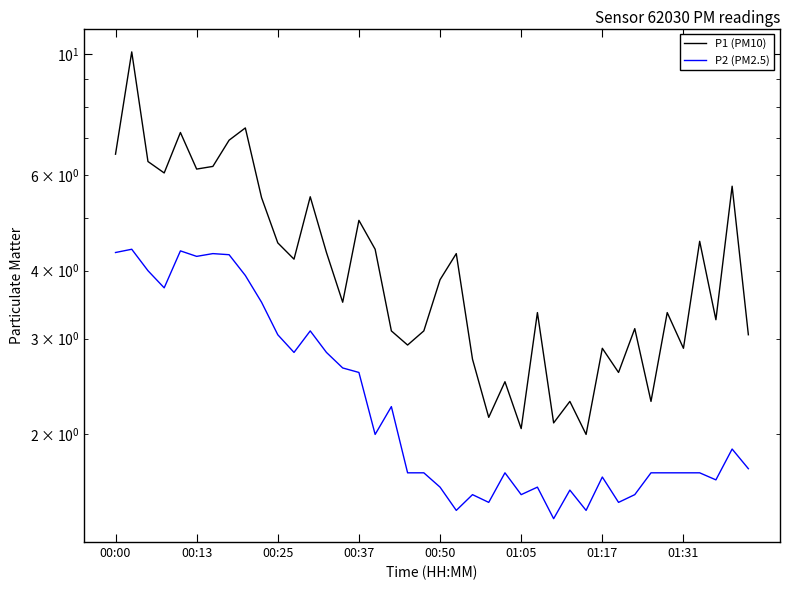

Which series has the largest total across all categories?

P1 (PM10)